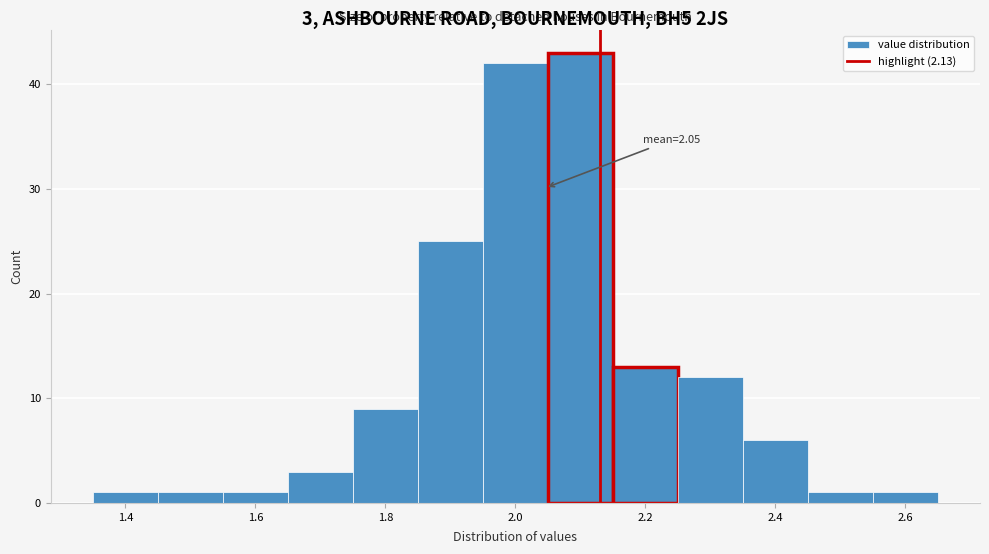

Which range on the x-axis has the tallest bar?

2.05 to 2.15